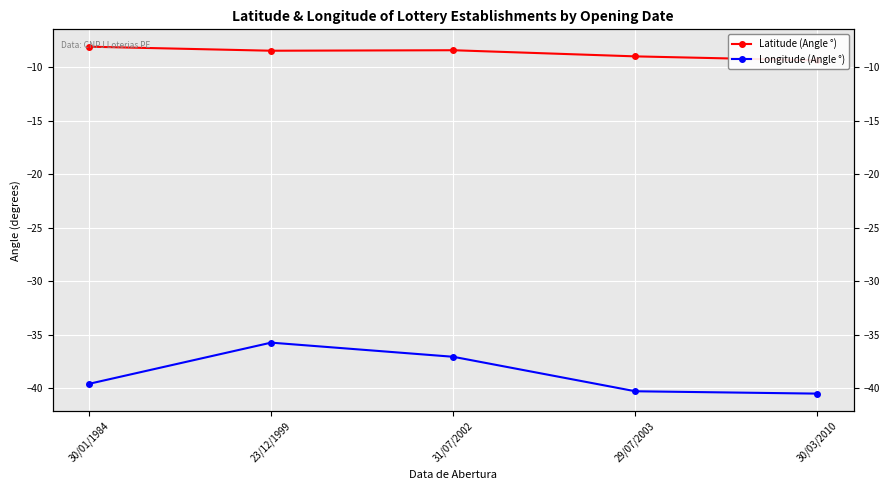

True or false: Latitude (Angle °) and Longitude (Angle °) cross at least once.

False